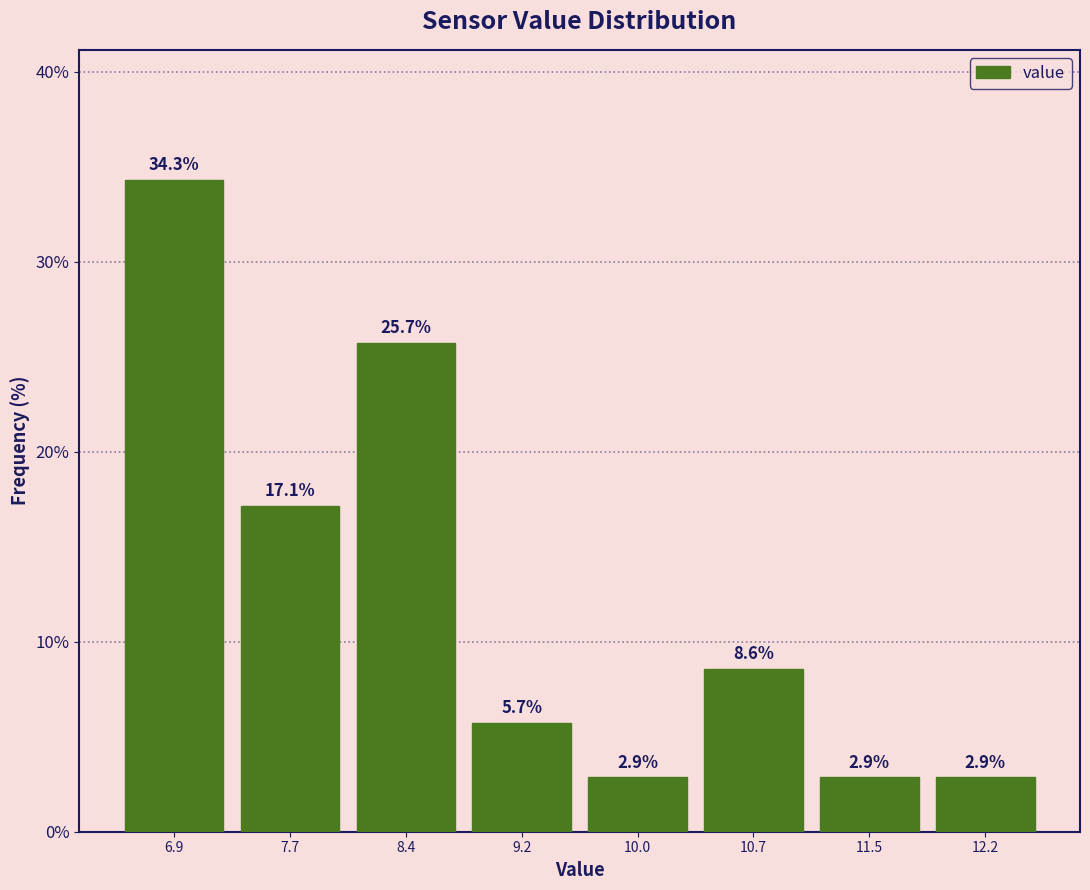

Over which range of the x-axis is the bar tallest?

6.5 to 7.3